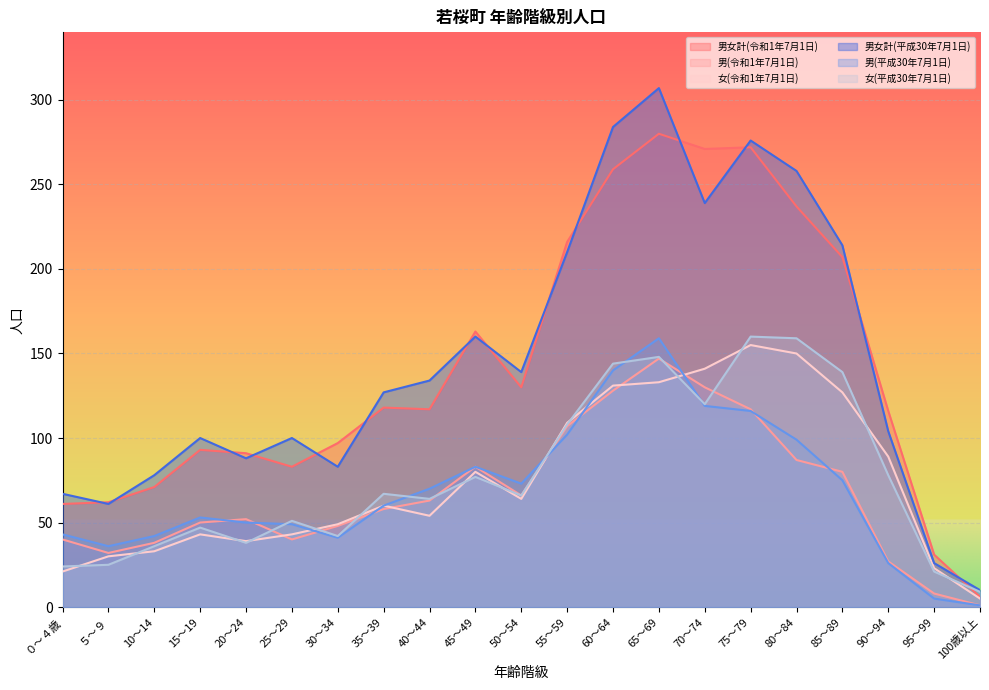

The value of 男女計(令和1年7月1日) at 60～64 is 259. True or false?

True